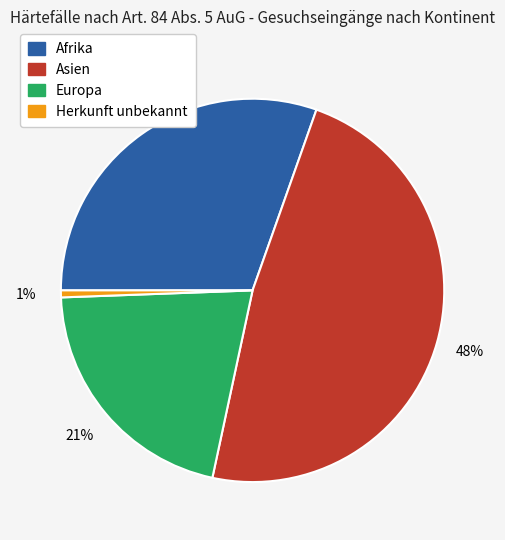

Is Asien the majority of the pie?

No